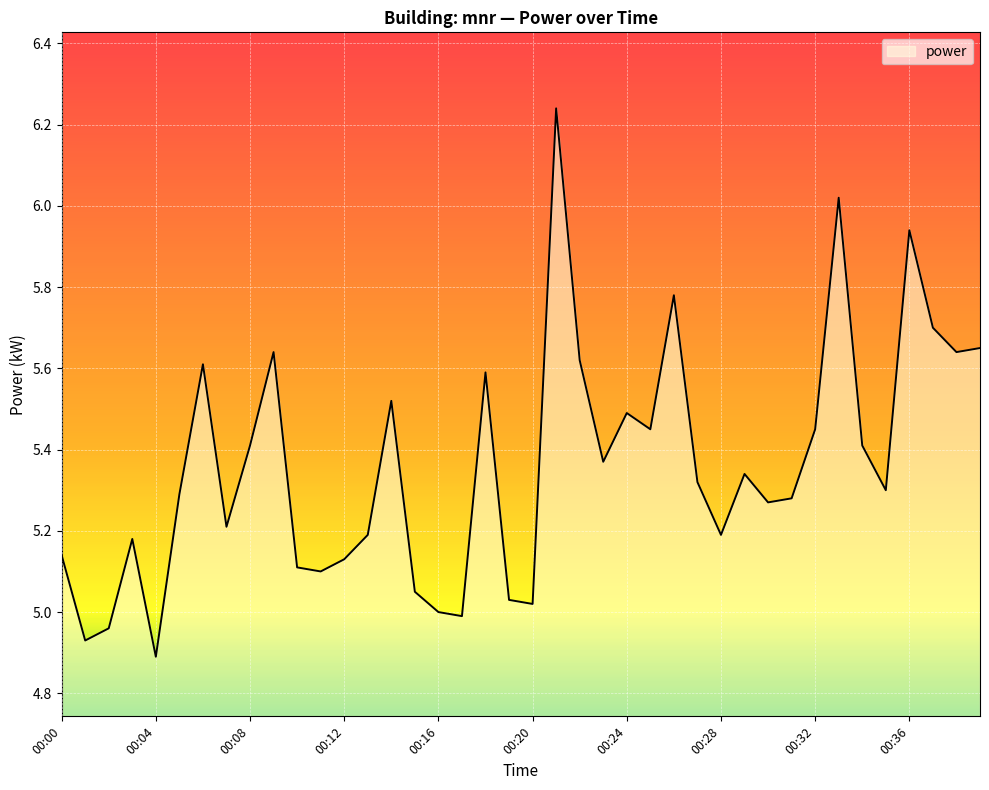

Is this an area chart (filled region under the line)?

Yes